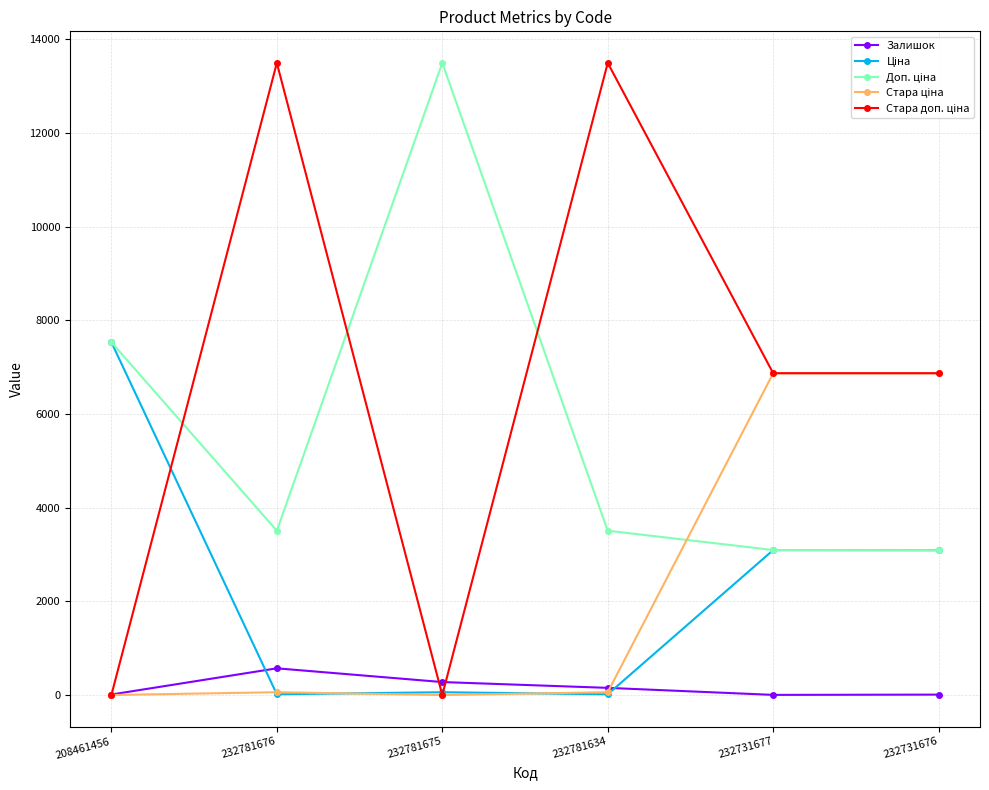

At how many categories does at least one series exceed 9309?

3